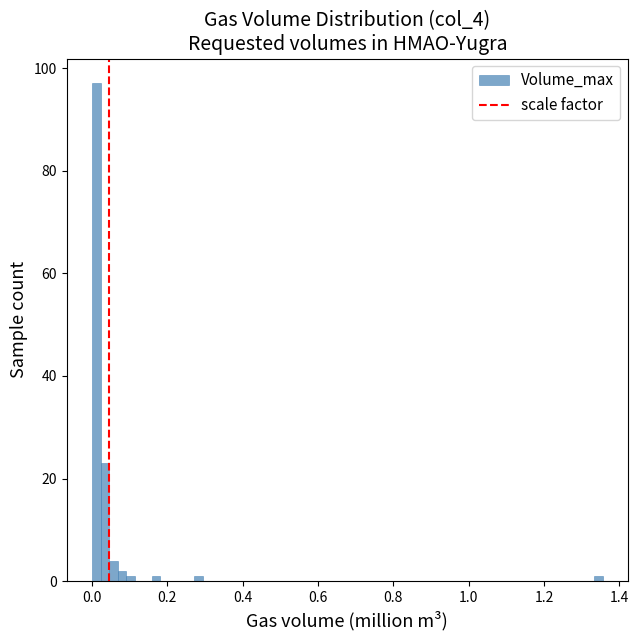

Read against the x-axis, roughly where is the centre of the tallest bar?

0.02